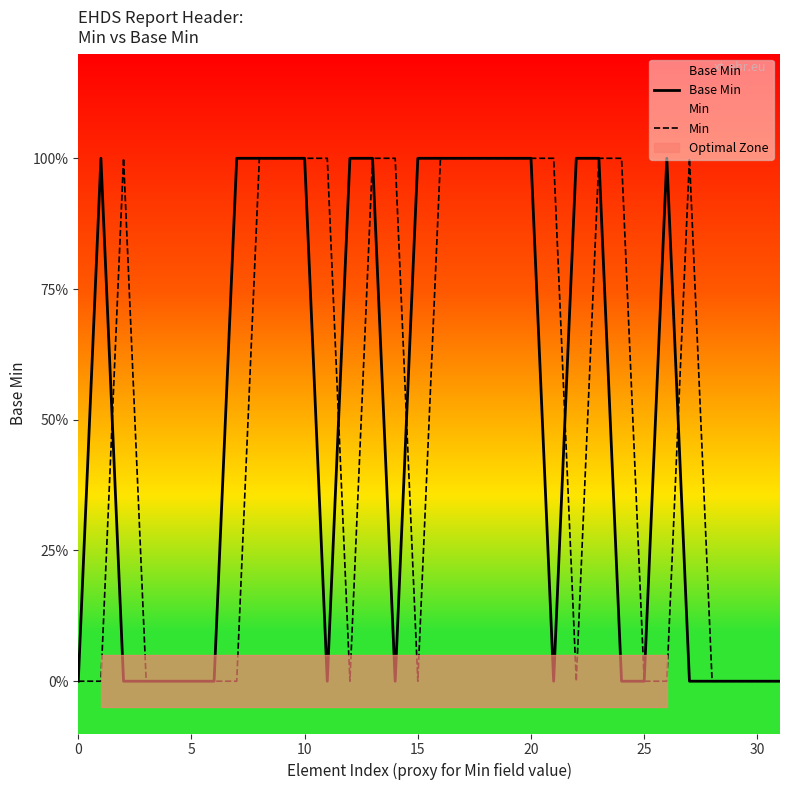

The Min series shows 2 at 21. True or false?

False